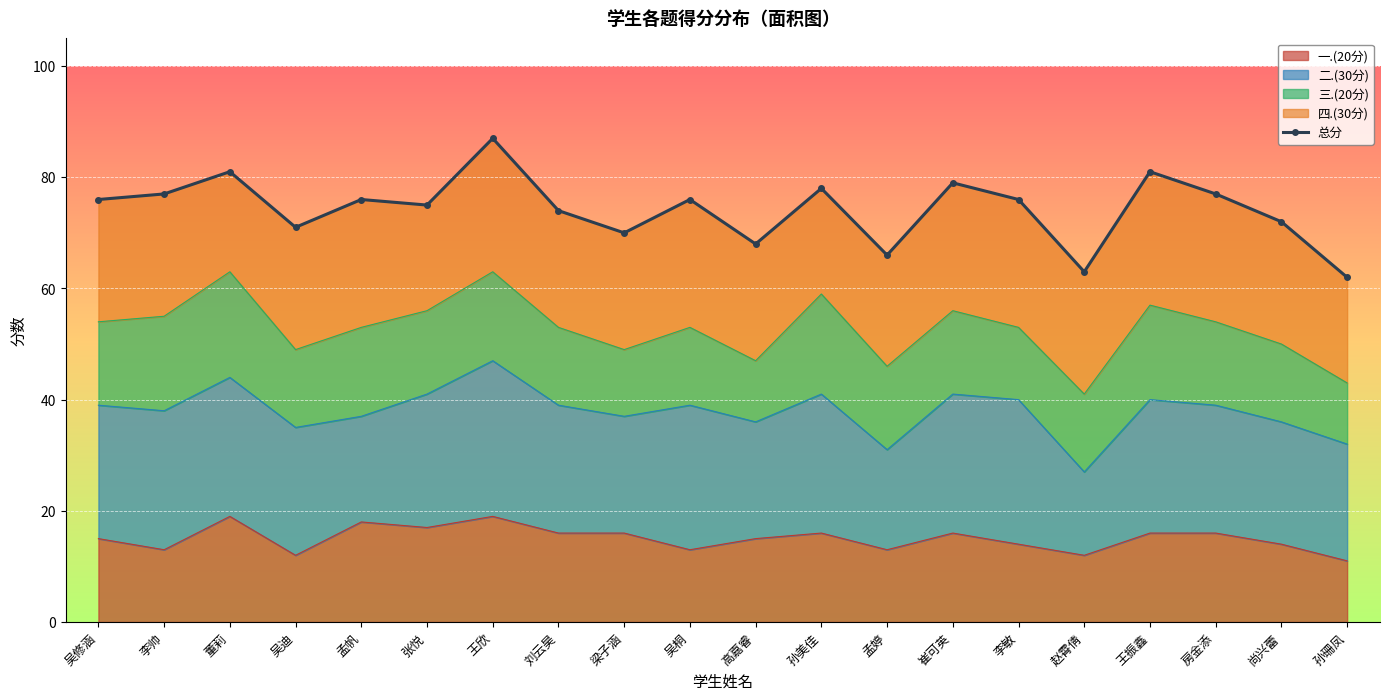

How many lines are shown in the chart?

1